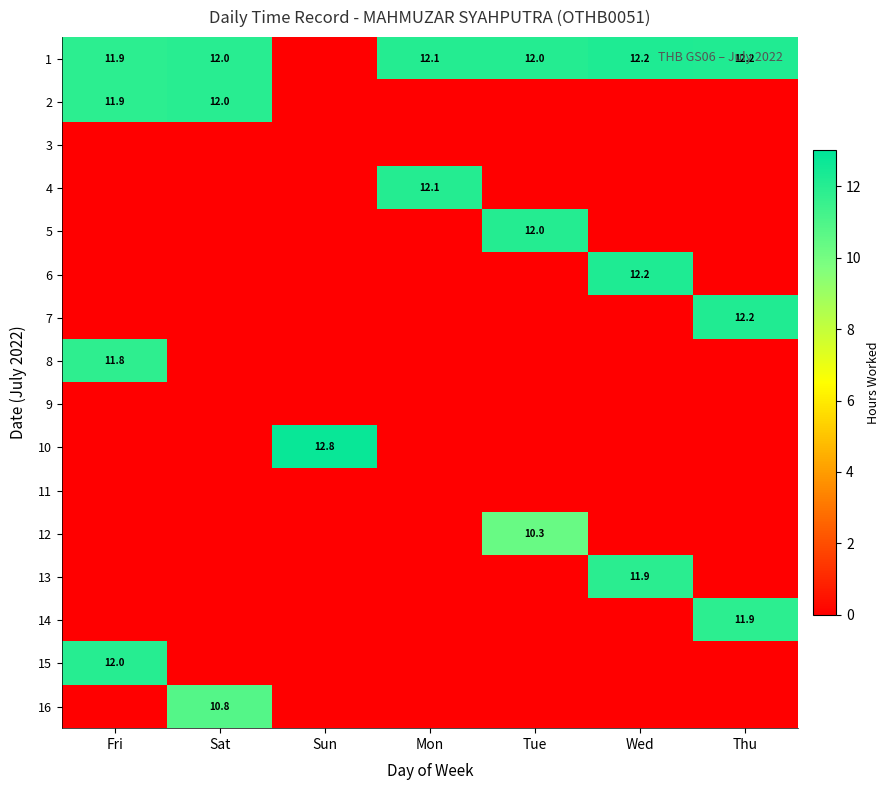

True or false: 1 has a value of 5.4 at Sat.

False